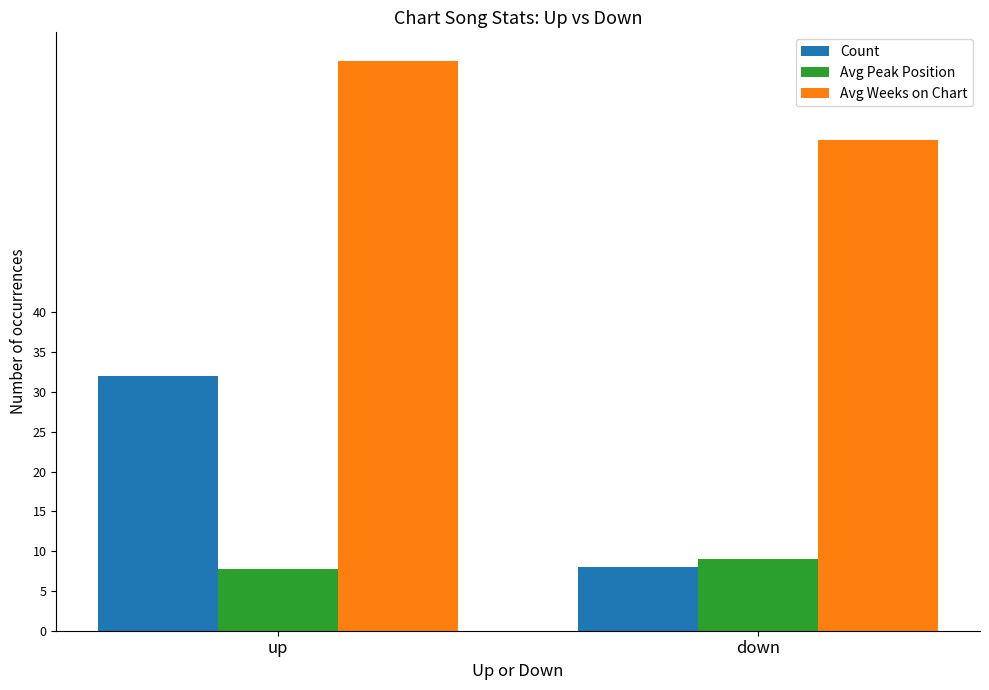

Is the value of Avg Weeks on Chart at up greater than the value of Count at up?

Yes